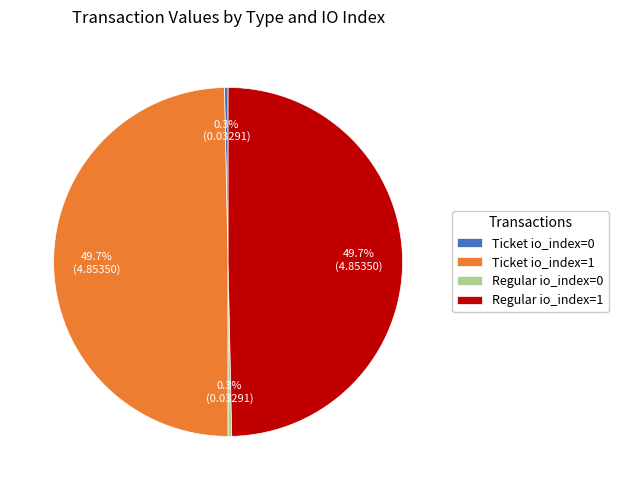

Which has a higher value, Regular io_index=1 or Regular io_index=0?

Regular io_index=1